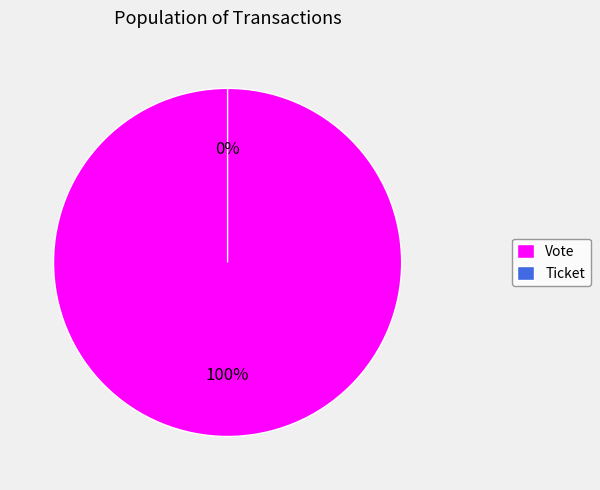

Between Vote (io_index=1) and Ticket (io_index=0), which is larger?

Vote (io_index=1)